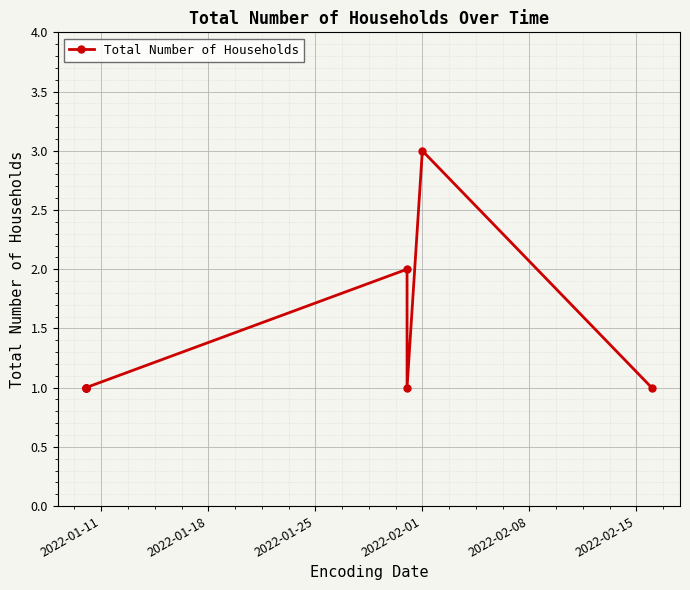

How many lines are shown in the chart?

1